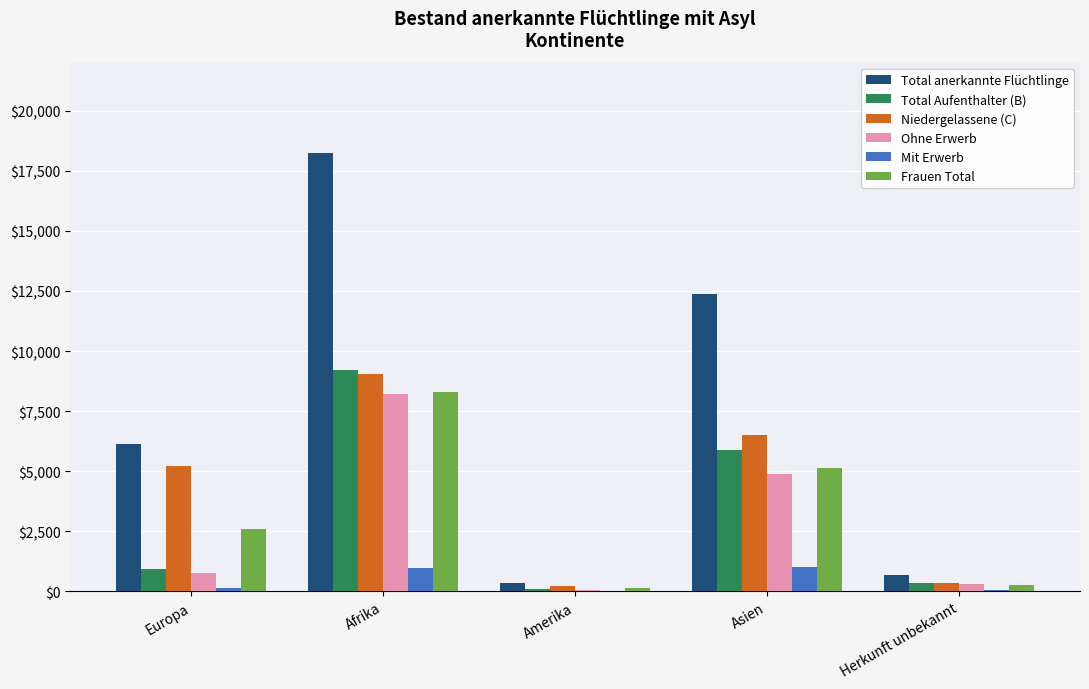

What is the difference between the Total anerkannte Flüchtlinge values at Amerika and Europa?

5806